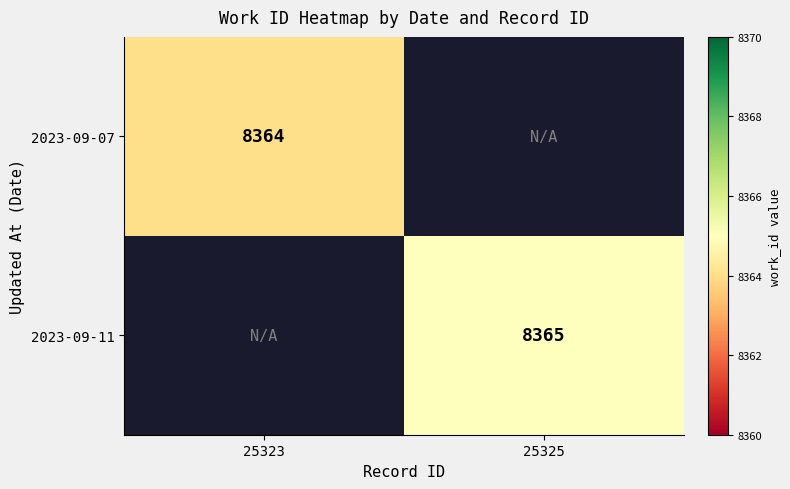

True or false: 2023-09-11 has a value of 14207 at 25325.

False